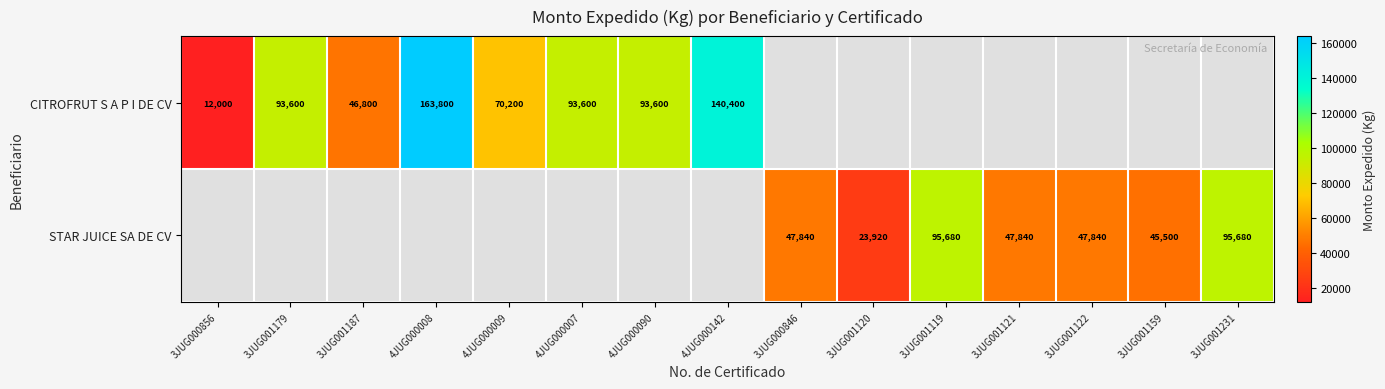

What is the difference between the STAR JUICE SA DE CV values at 3JUG001122 and 3JUG001159?

2340